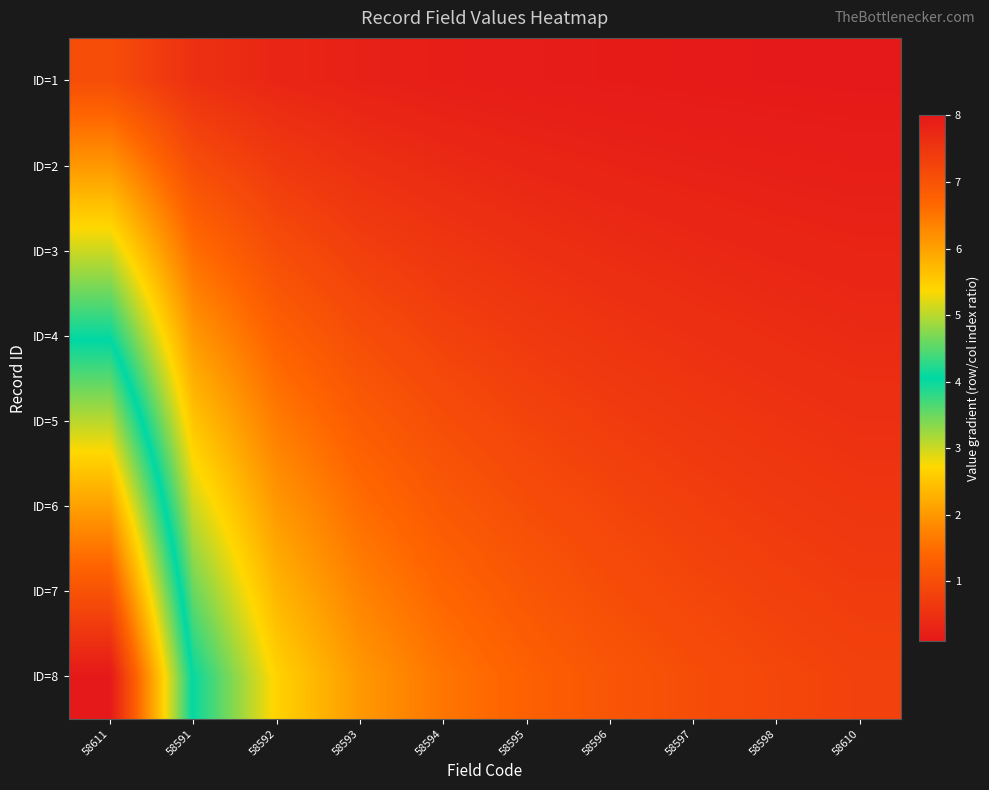

List the series in order of their peak value, highest first.

ID=8, ID=7, ID=6, ID=5, ID=4, ID=3, ID=2, ID=1